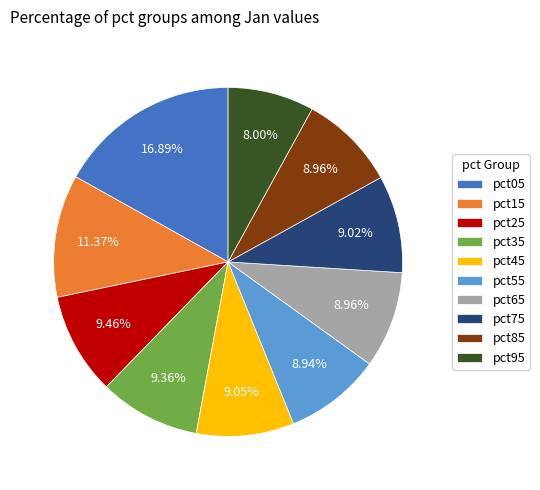

The pct35 slice represents 1% of the pie. True or false?

False